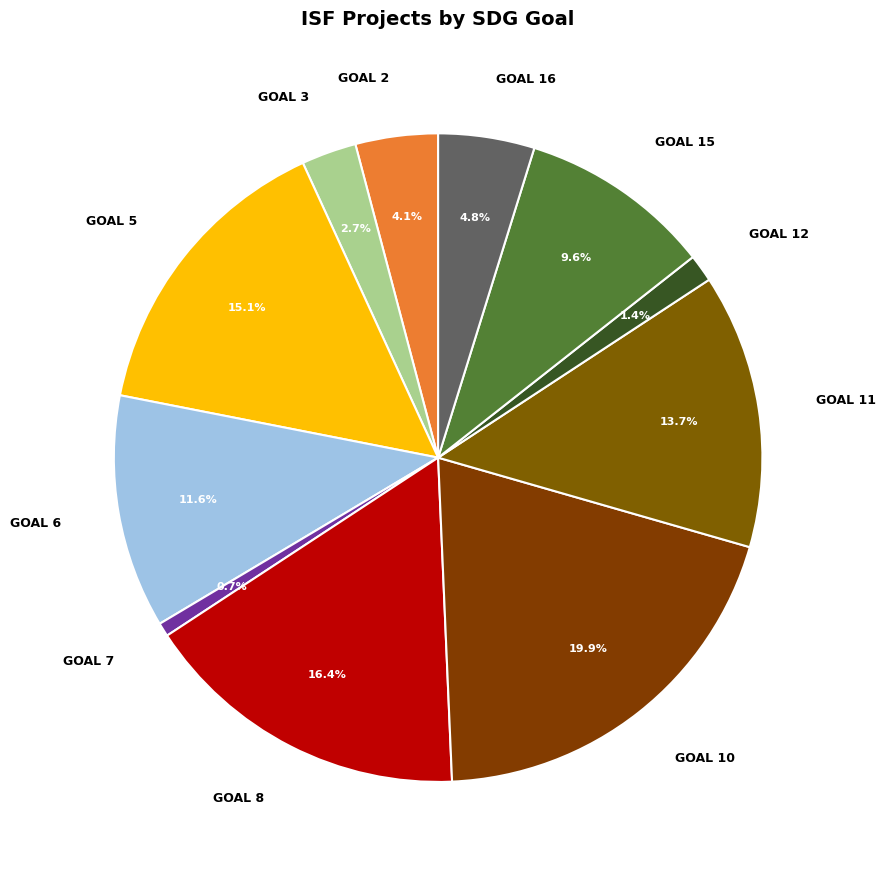

To the nearest percent, what portion does GOAL 11 represent?

14%